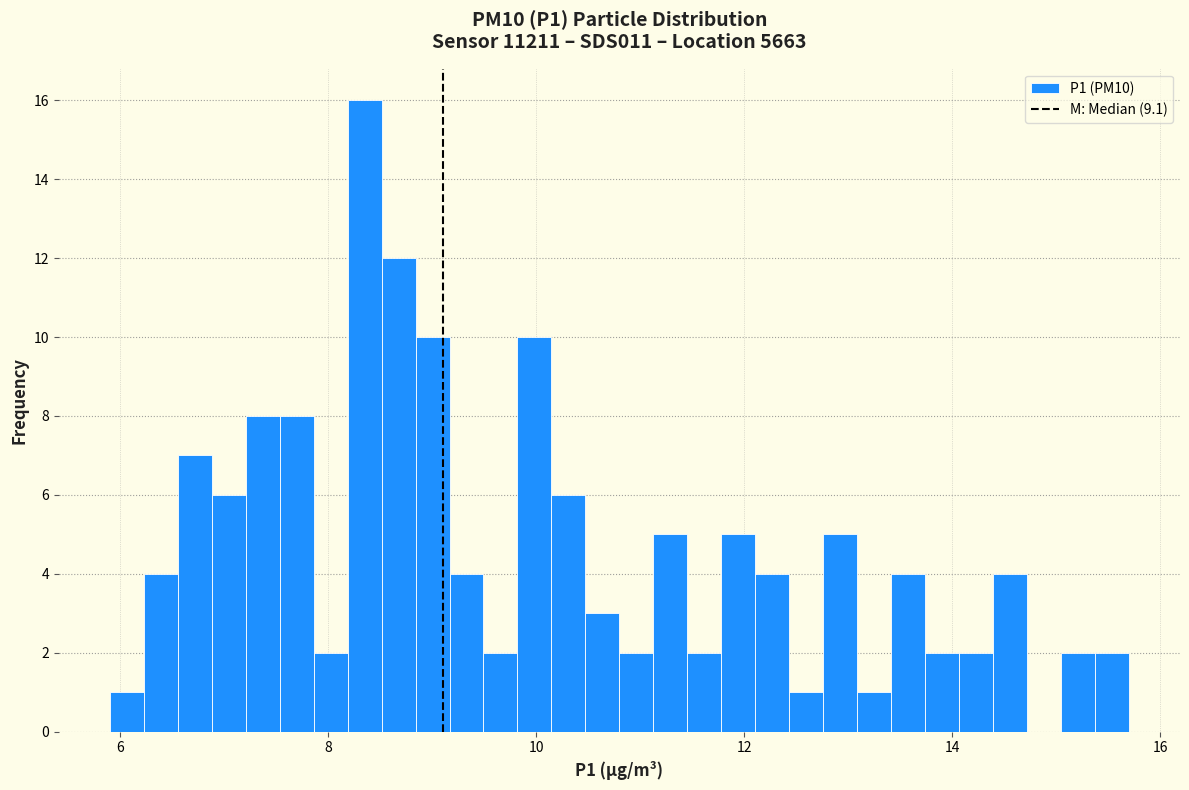

Read against the x-axis, roughly where is the centre of the tallest bar?

8.4